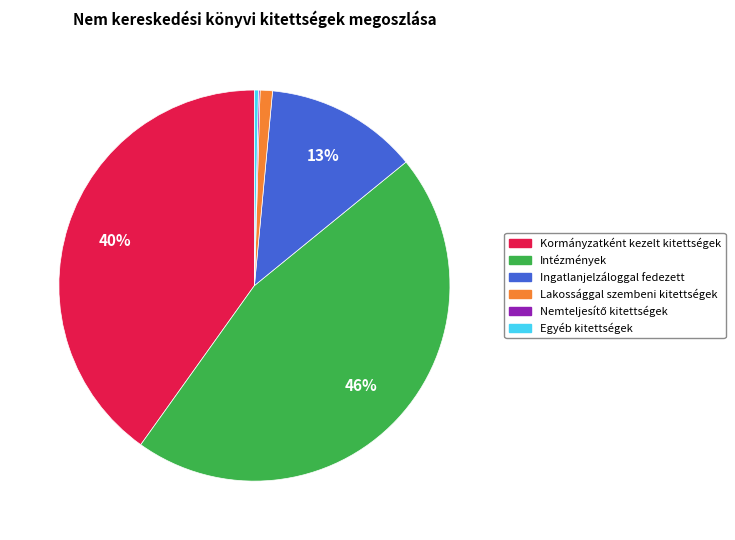

To the nearest percent, what is the average slice percentage?

17%